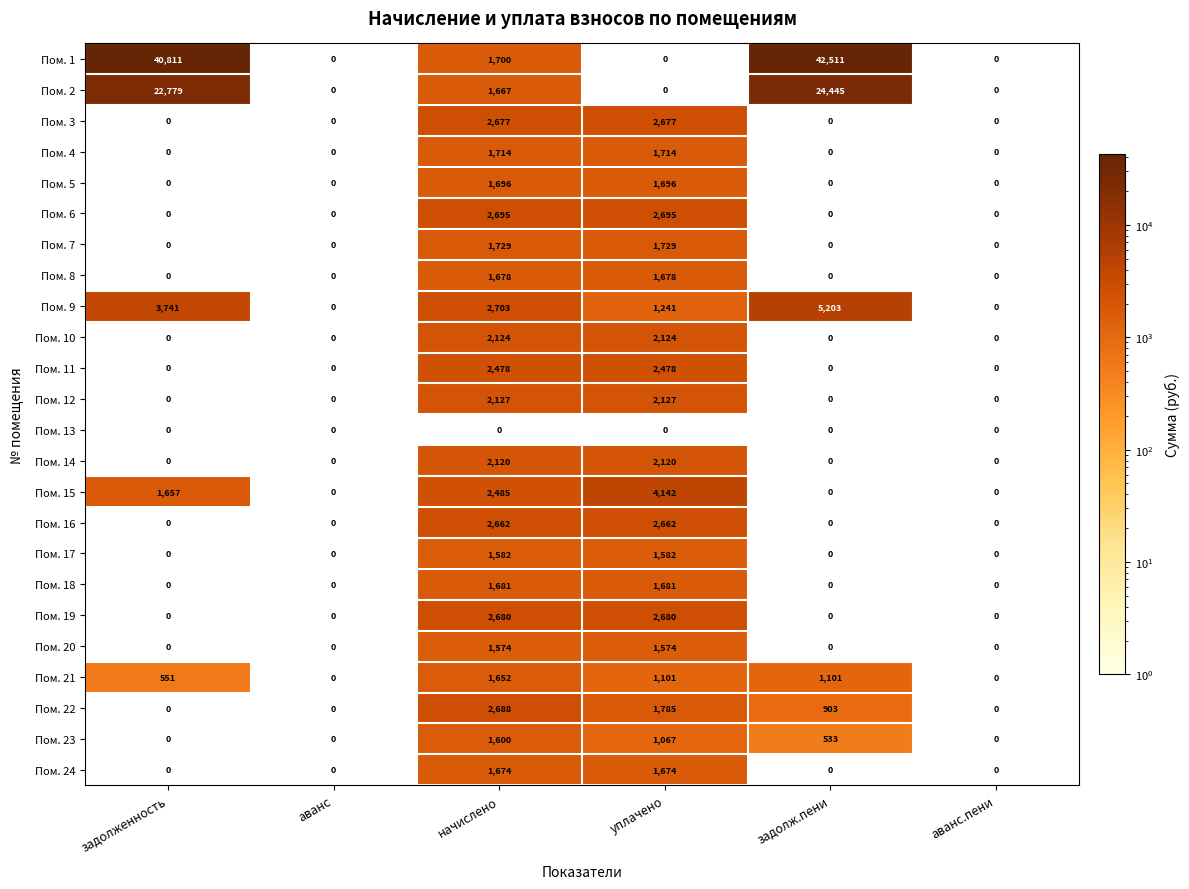

List the series in order of their peak value, highest first.

Пом. 1, Пом. 2, Пом. 9, Пом. 15, Пом. 6, Пом. 22, Пом. 19, Пом. 3, Пом. 16, Пом. 11, Пом. 12, Пом. 10, Пом. 14, Пом. 7, Пом. 4, Пом. 5, Пом. 18, Пом. 8, Пом. 24, Пом. 21, Пом. 23, Пом. 17, Пом. 20, Пом. 13